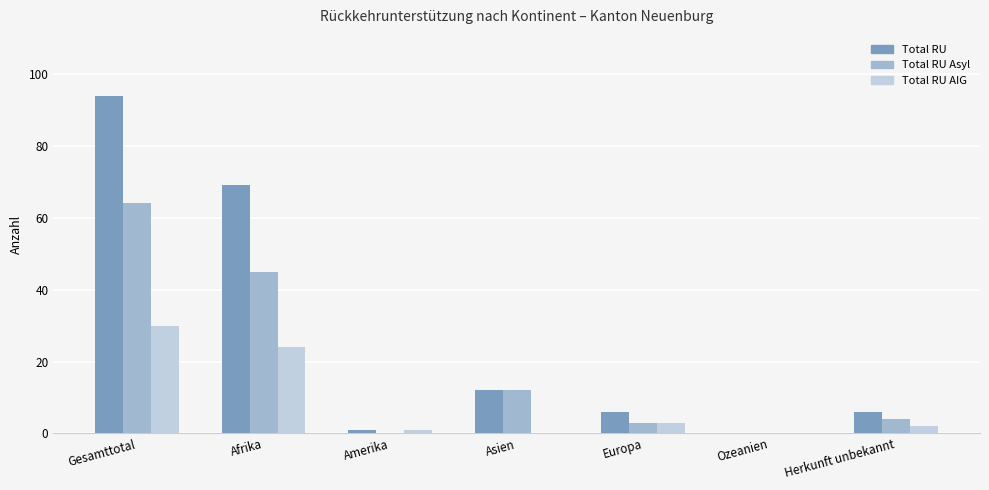

Is the value of Total RU Asyl at Afrika greater than the value of Total RU AIG at Europa?

Yes